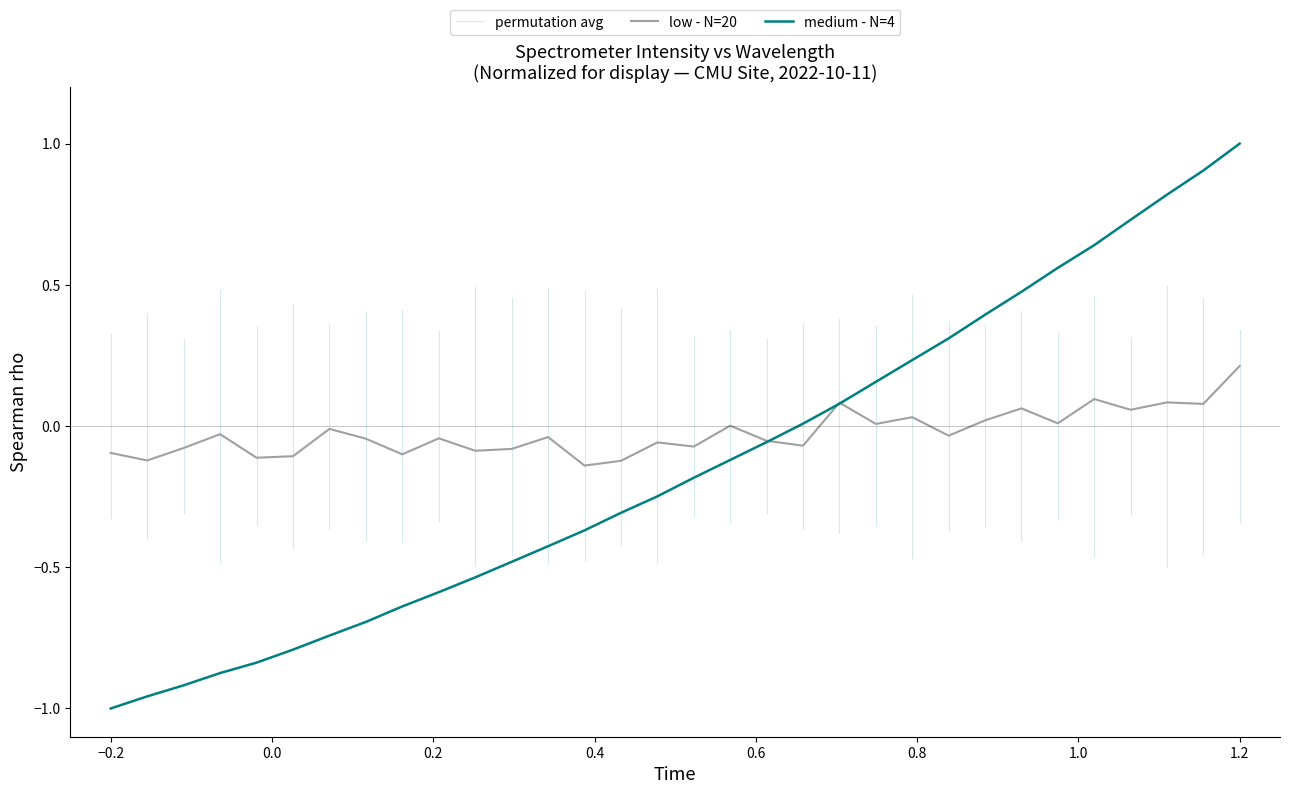

Which has a higher value, 222.0721 or 219.589?

222.0721